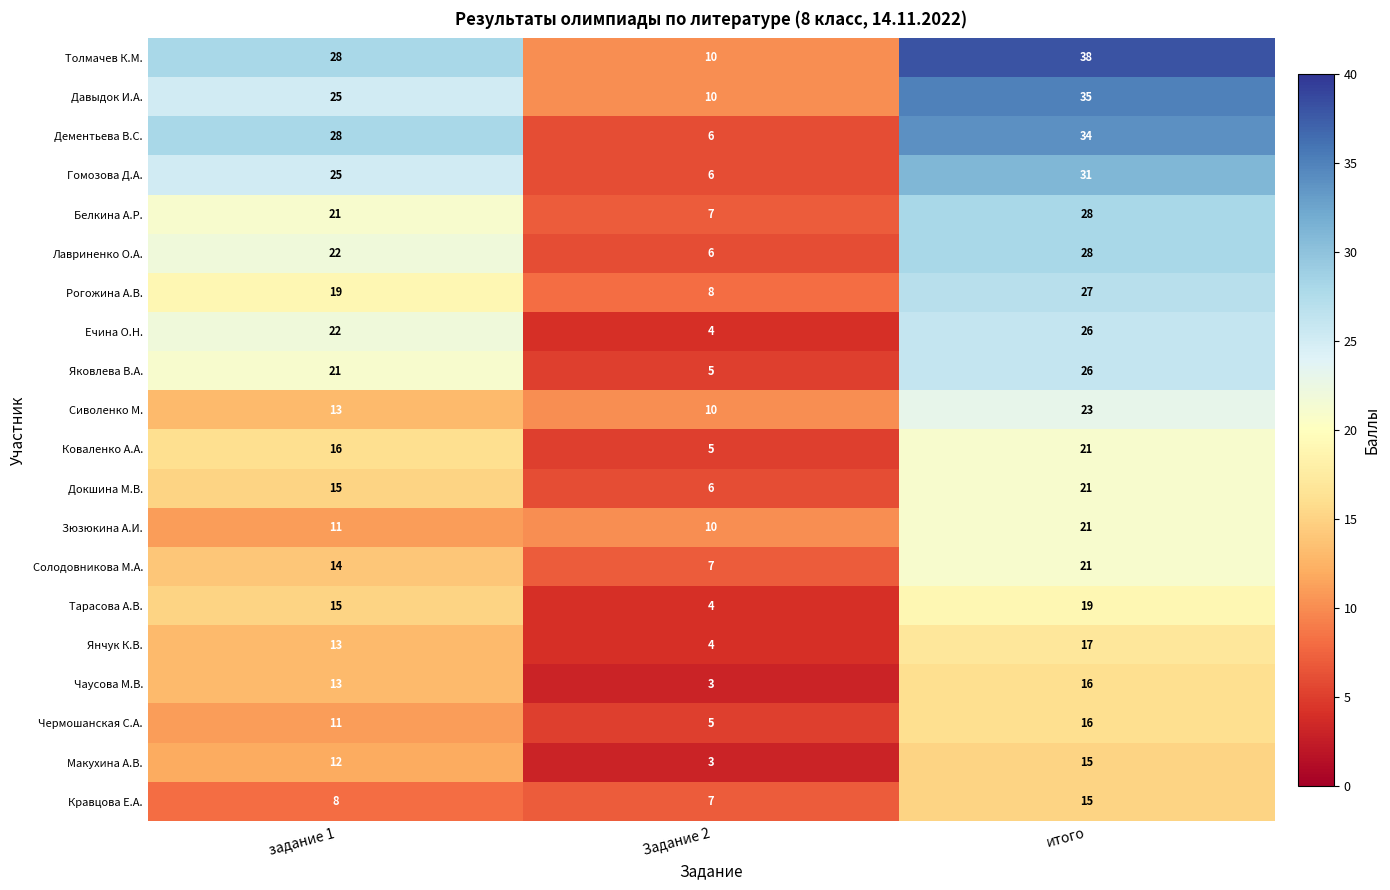

What is the sum of the Гомозова Д.А. values at задание 1 and итого?

56